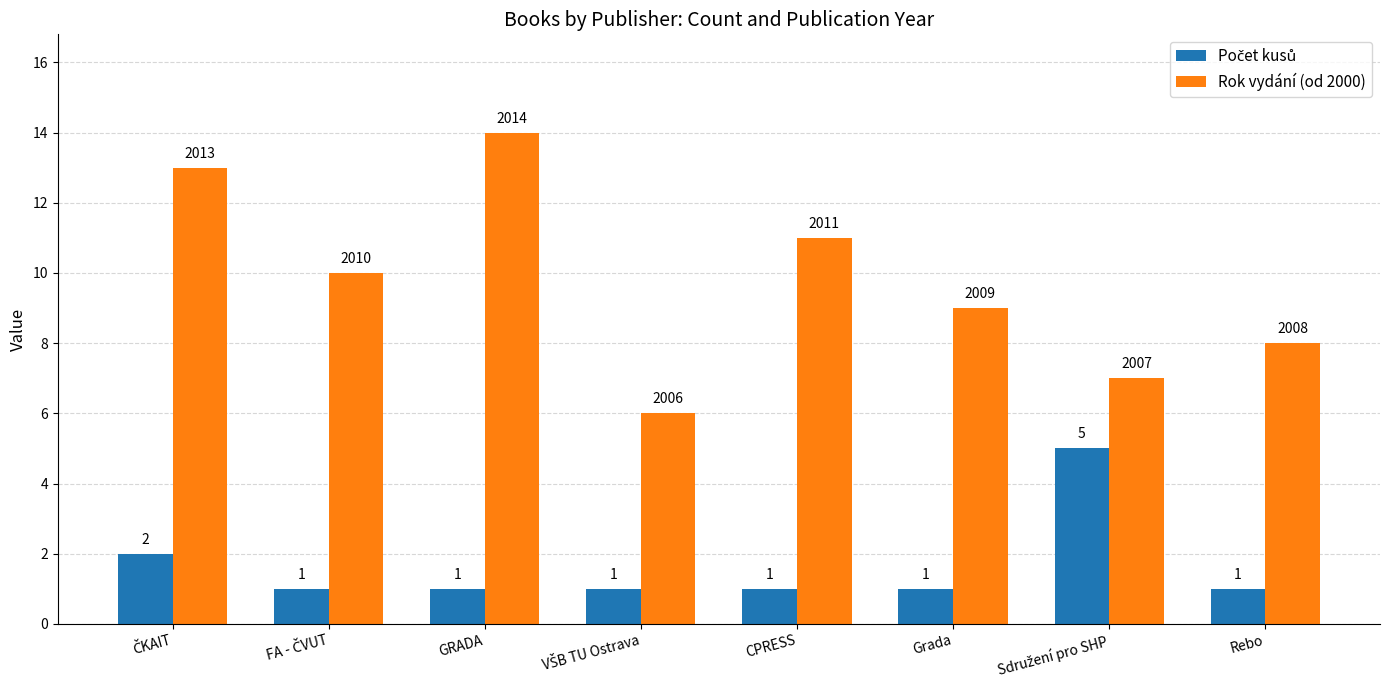

What is the total value across all series at Grada?

10